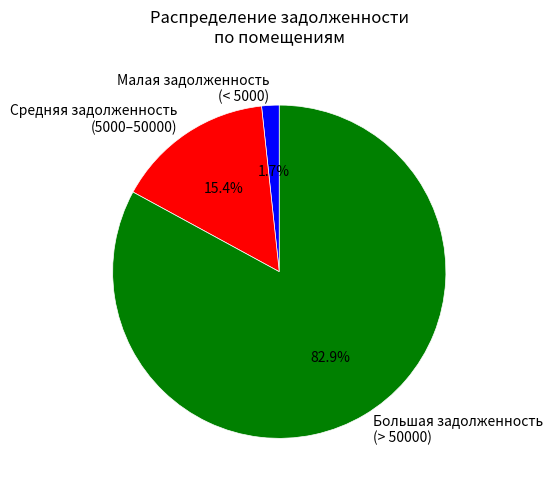

Which category has the biggest portion of the pie?

Большая задолженность (> 50000)